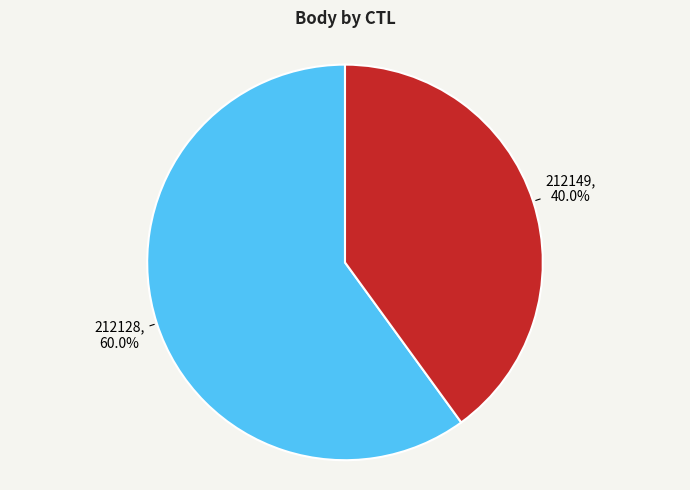

How many slices are in this pie chart?

2